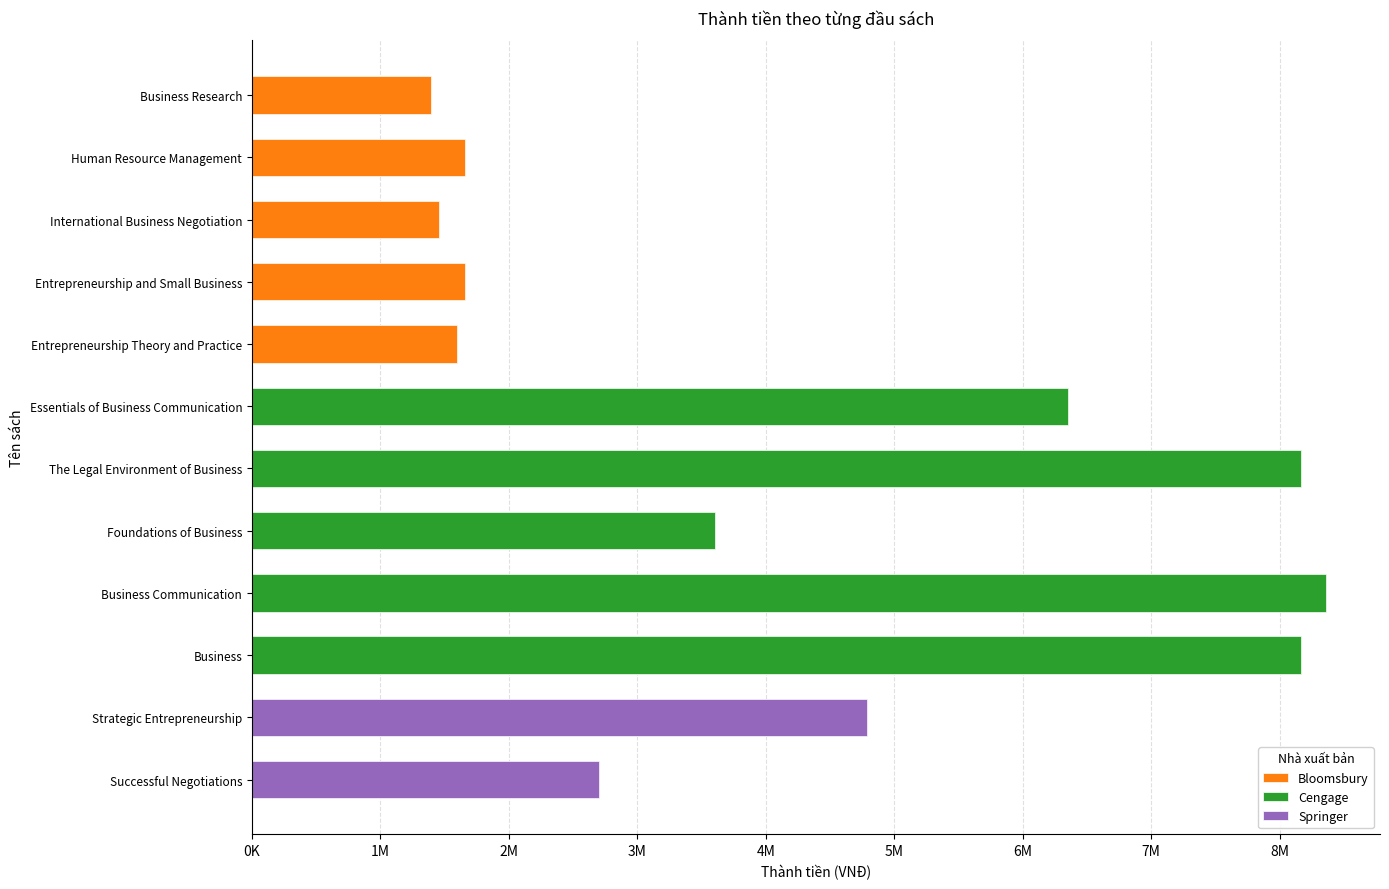

What is the sum of the values at Strategic Entrepreneurship and Entrepreneurship Theory and Practice?

6389000